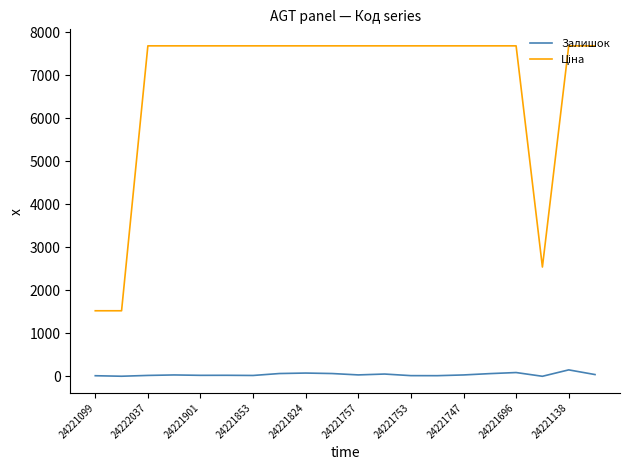

What is the difference between the maximum and second lowest values in the Залишок series?

148.0